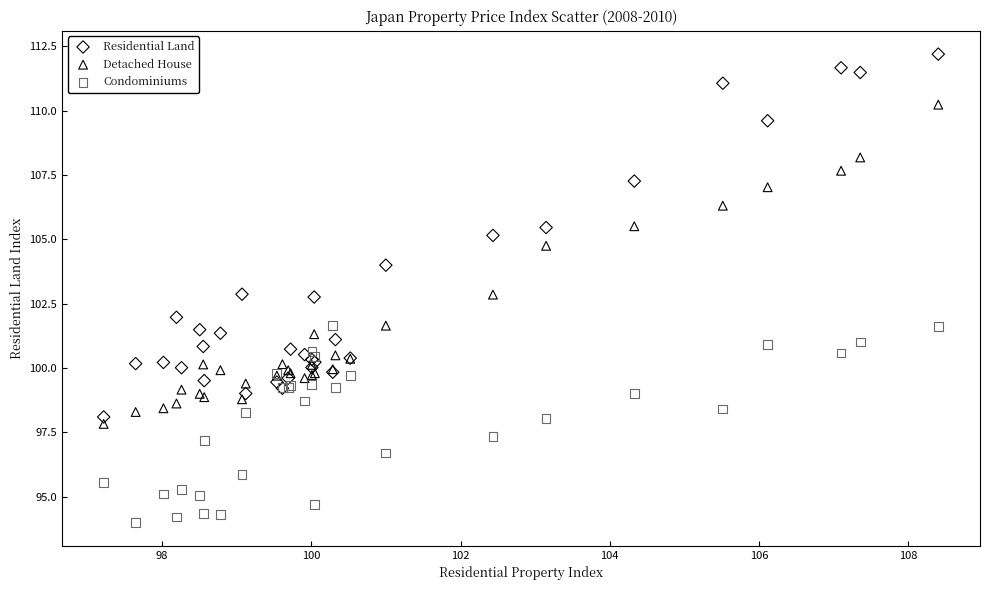

Which series reaches the minimum Y coordinate?

Condominiums